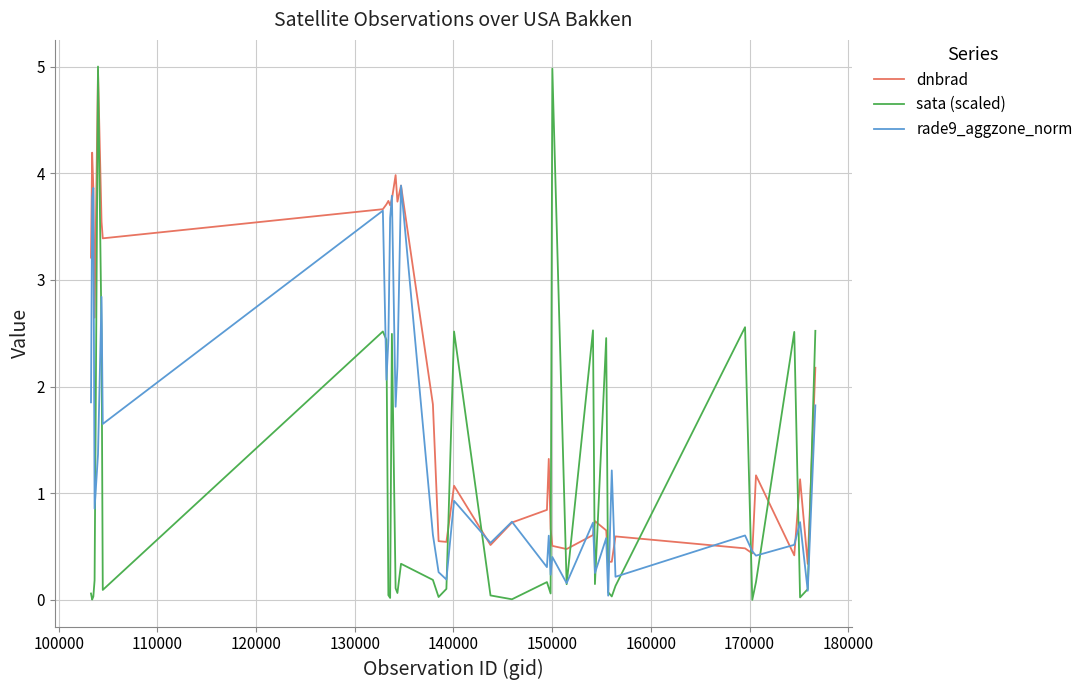

Which series has the largest total across all categories?

dnbrad